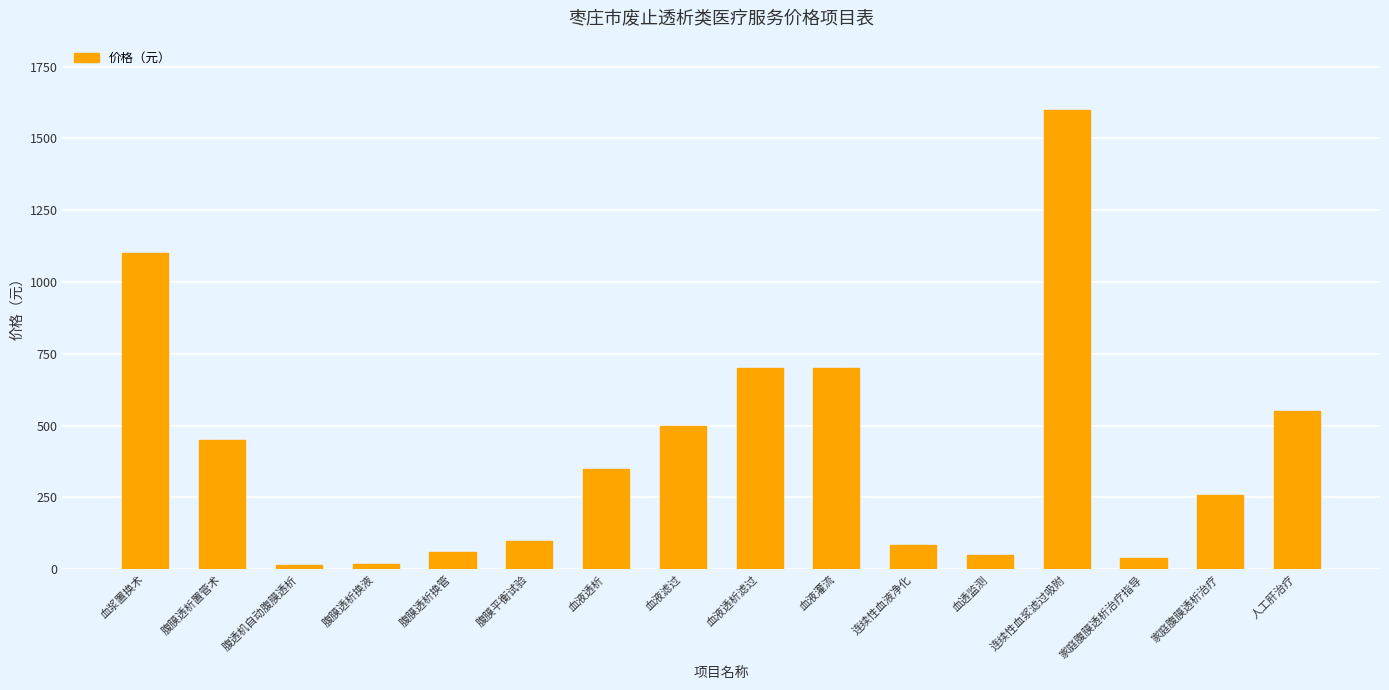

The value at 血浆置换术 is 1571. True or false?

False